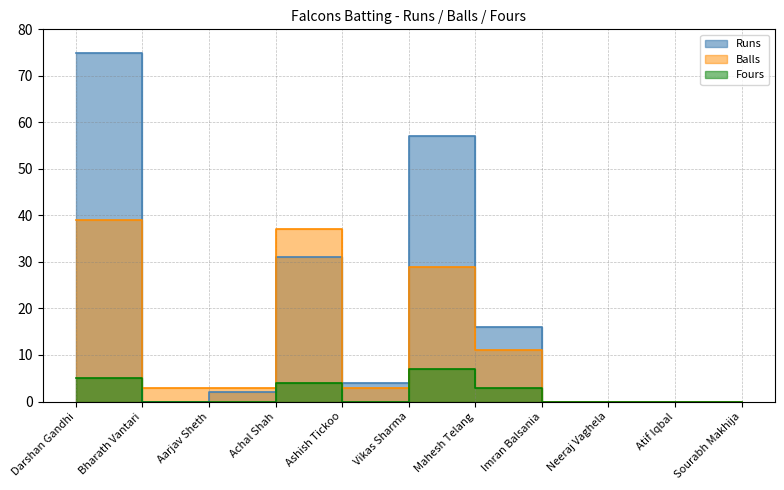

Which series changed the most between Ashish Tickoo and Neeraj Vaghela?

Runs